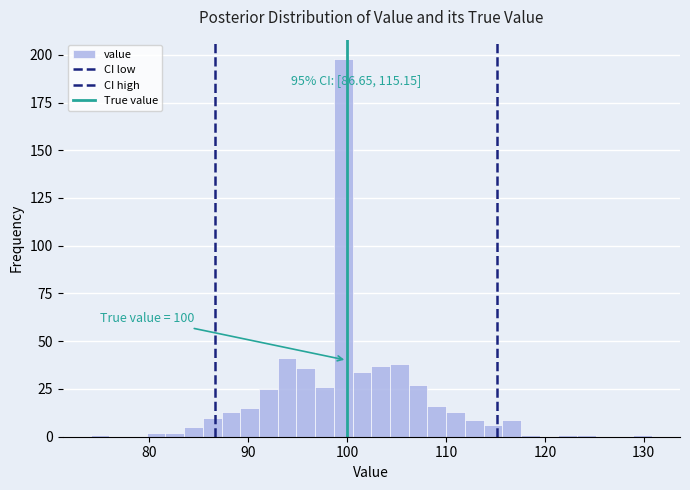

Around what value on the x-axis is the tallest bar? Give the approximate position of its centre, as read against the axis.

100